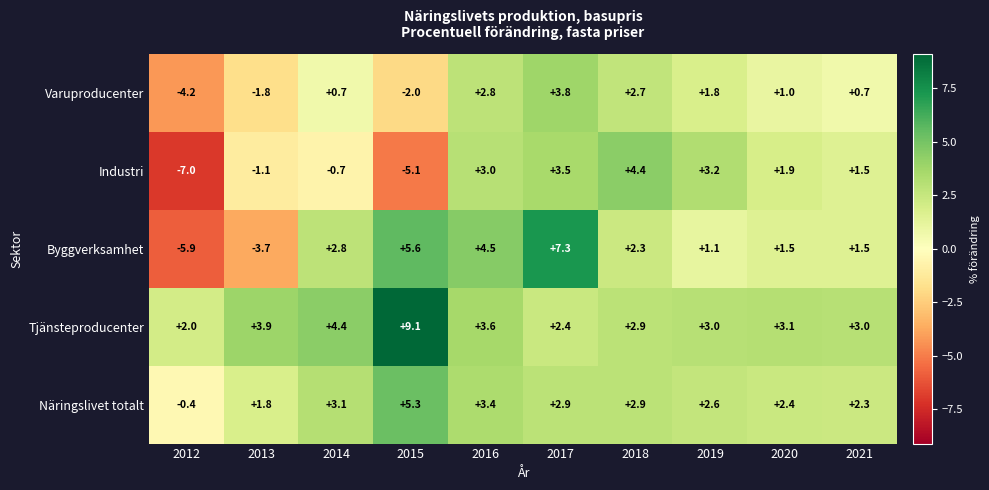

Which series has the largest total across all categories?

Tjänsteproducenter